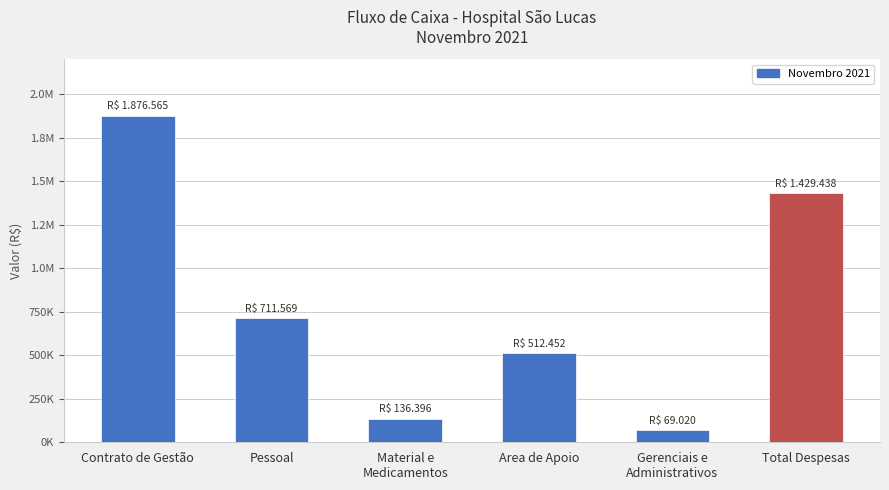

True or false: the data shows 136396.5 at Material e
Medicamentos.

True